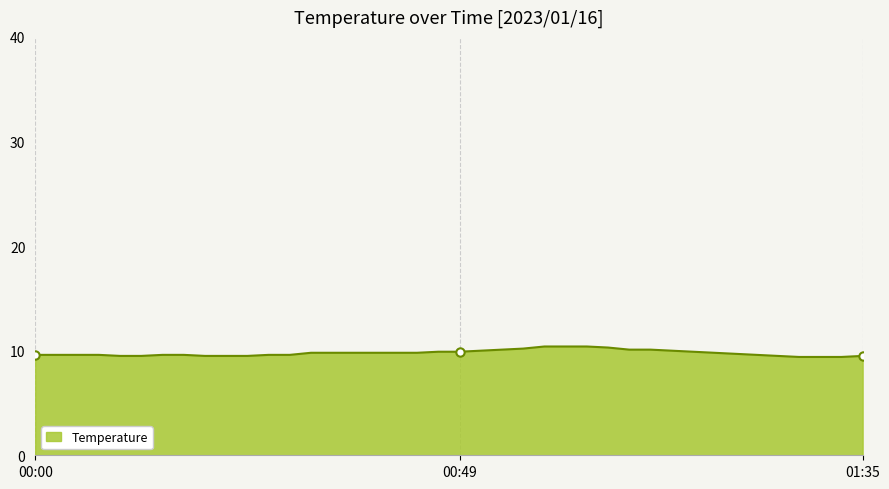

What is the difference between the maximum and minimum values?

1.0